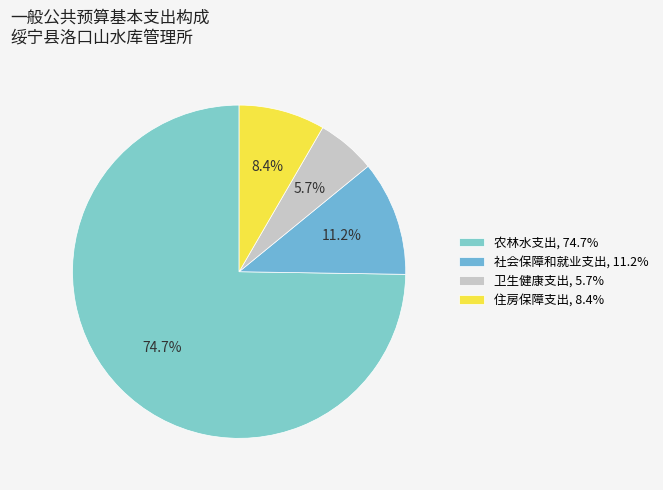

Which slice is the largest?

农林水支出